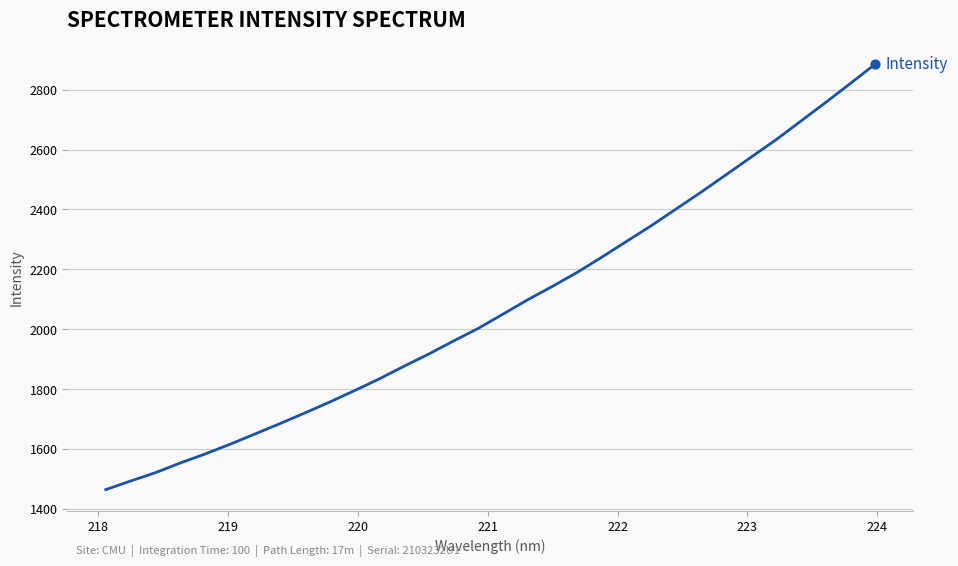

What is the smallest value displayed?

1464.0